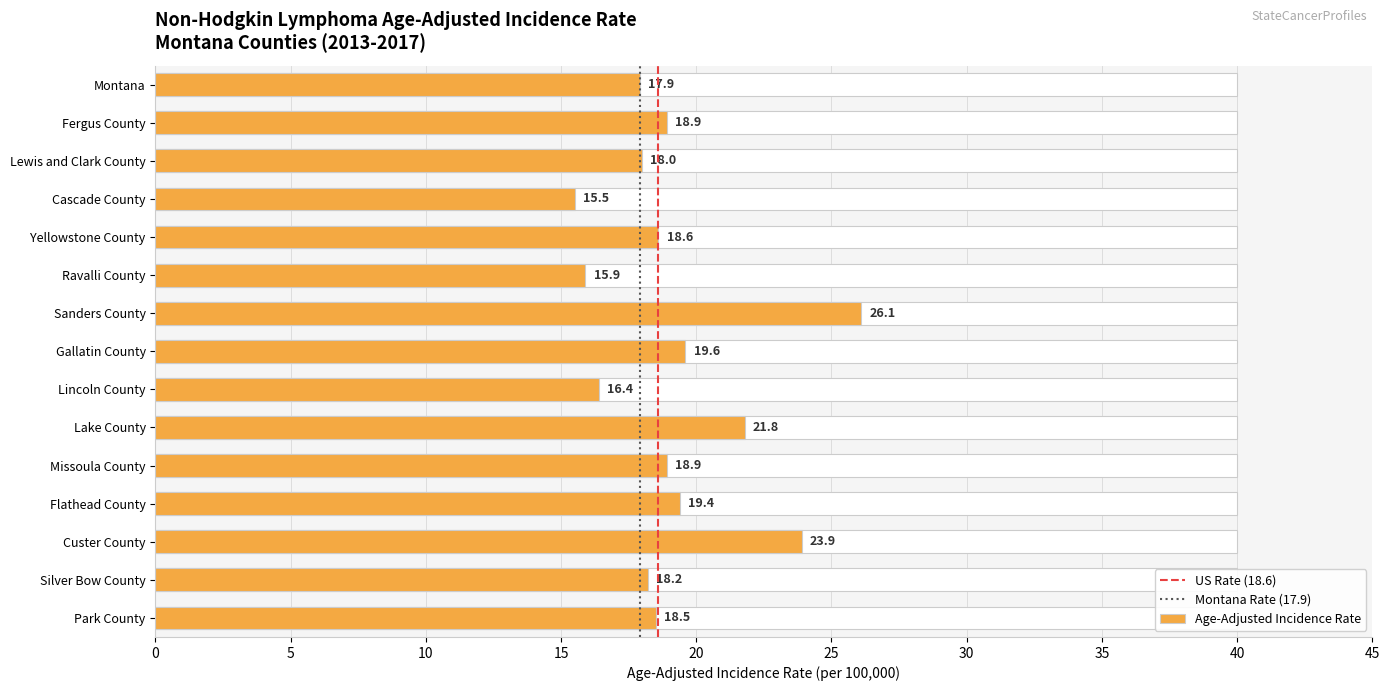

Are the bars grouped side by side (vs. stacked)?

No